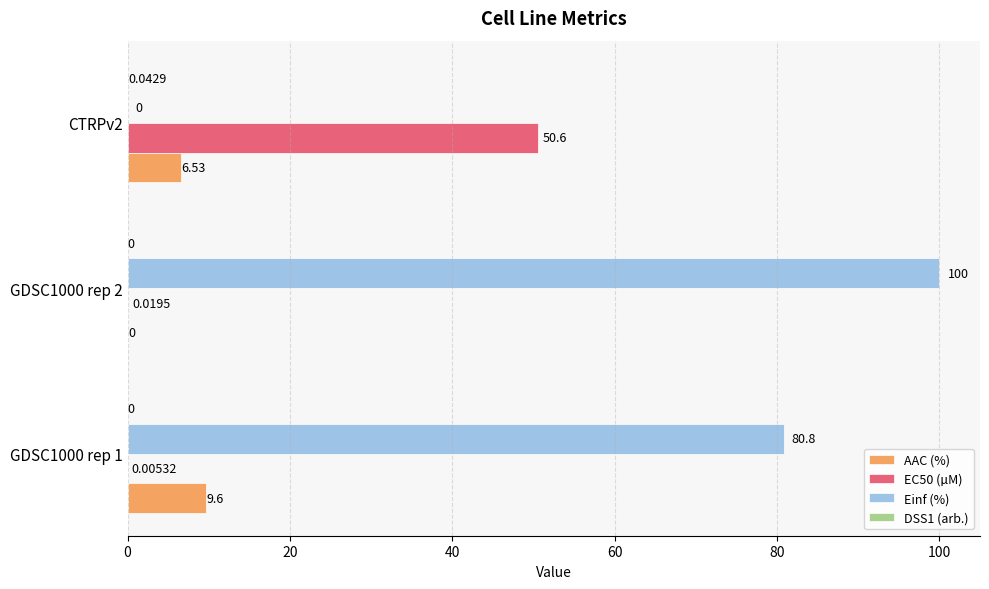

At which category is the sum across all series the highest?

GDSC1000 rep 2